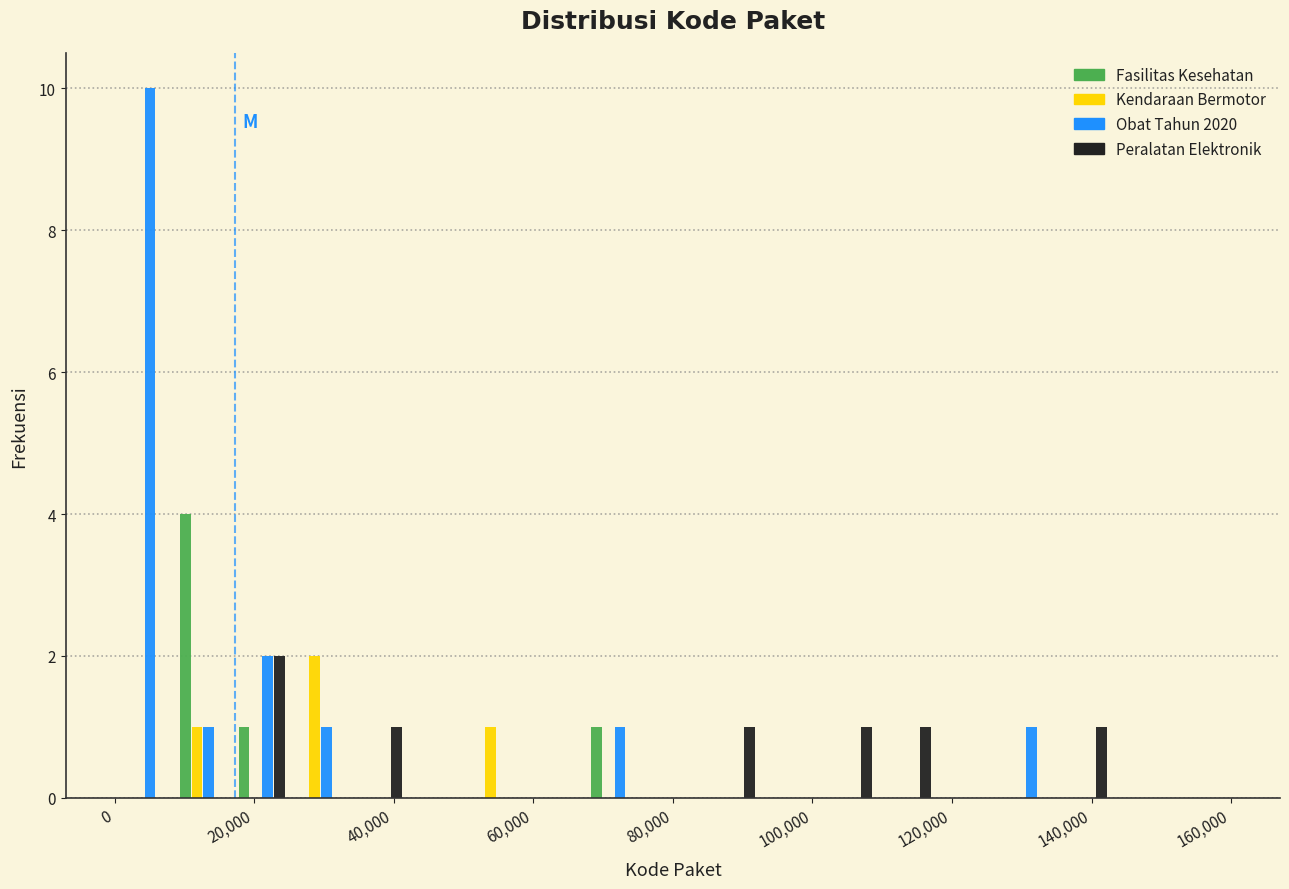

In the Peralatan Elektronik series, which range on the x-axis has the tallest bar?

16000 to 26000